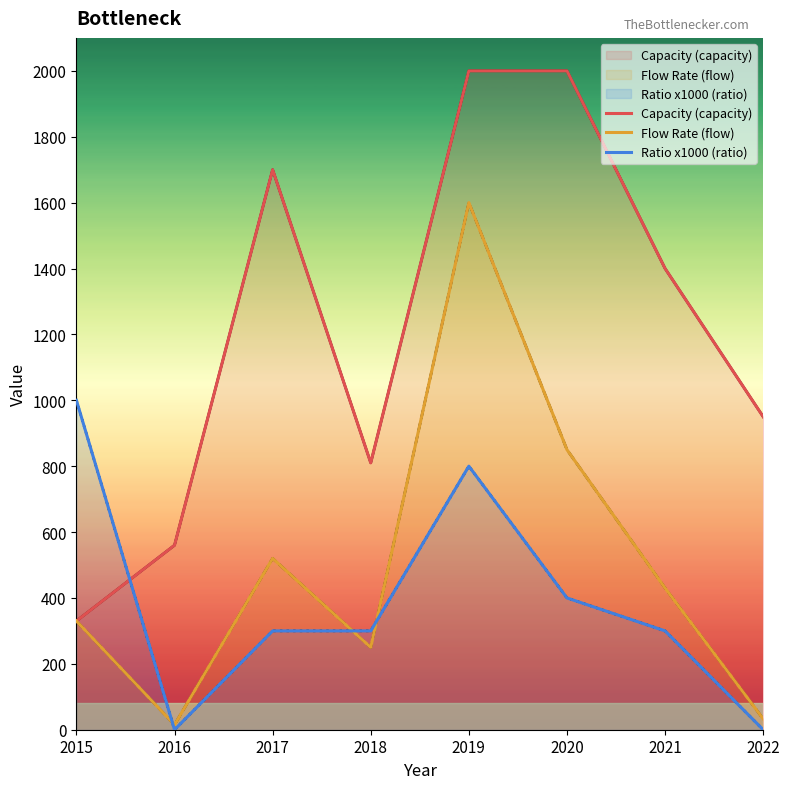

True or false: Flow Rate (flow) and Capacity (capacity) cross at least once.

False